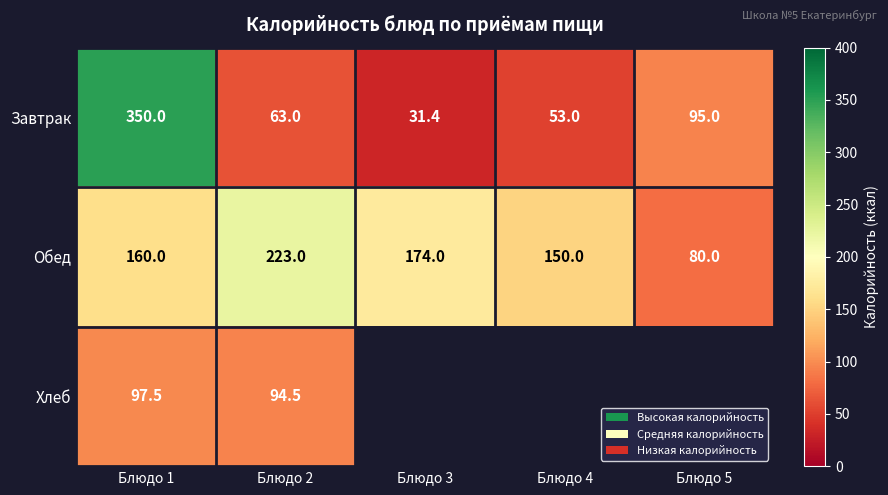

List the labels in order of Обед value, largest first.

Блюдо 2, Блюдо 3, Блюдо 1, Блюдо 4, Блюдо 5